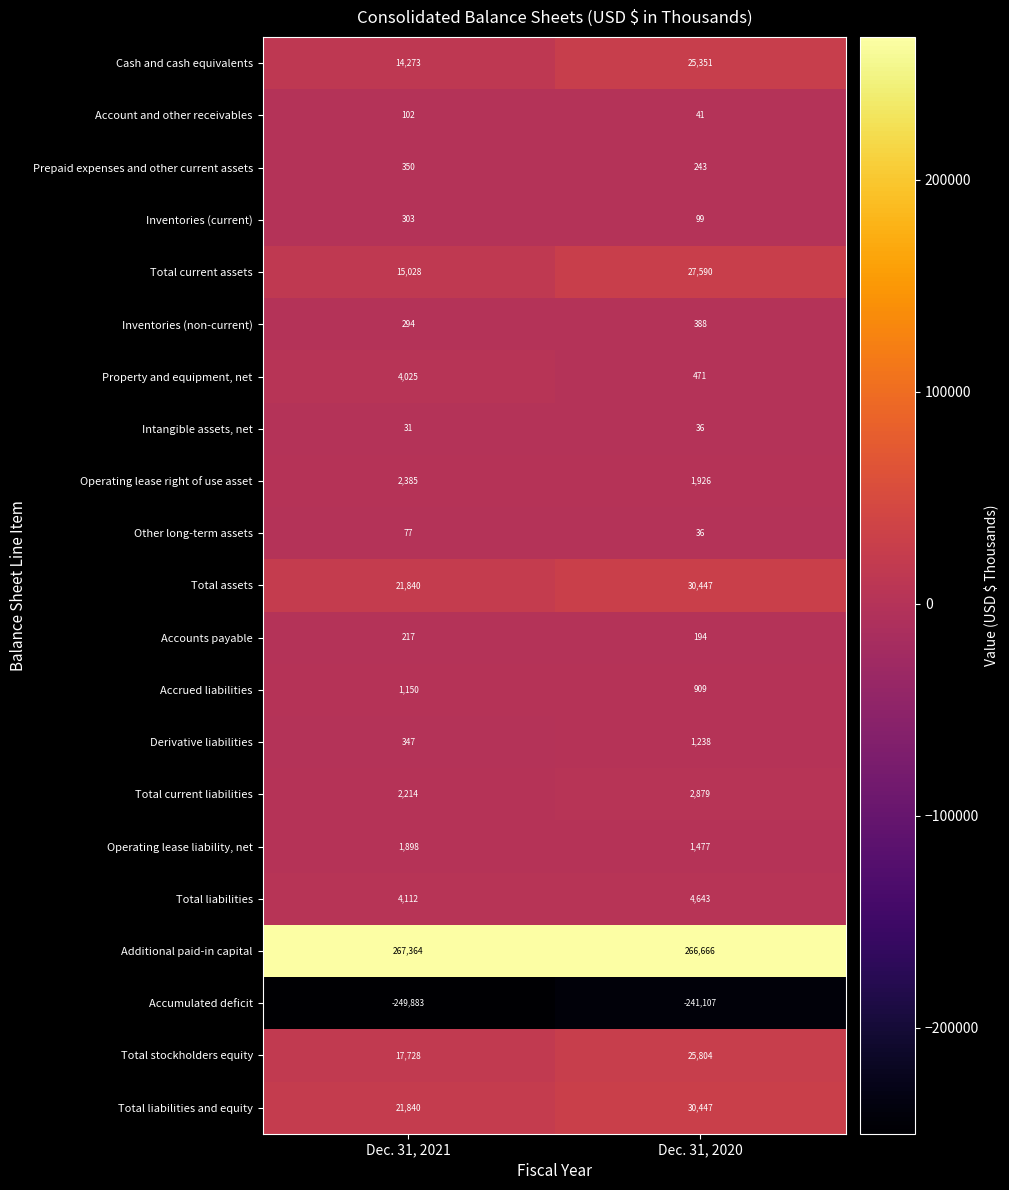

Read the Account and other receivables value at Dec. 31, 2021, to the nearest 10.

100